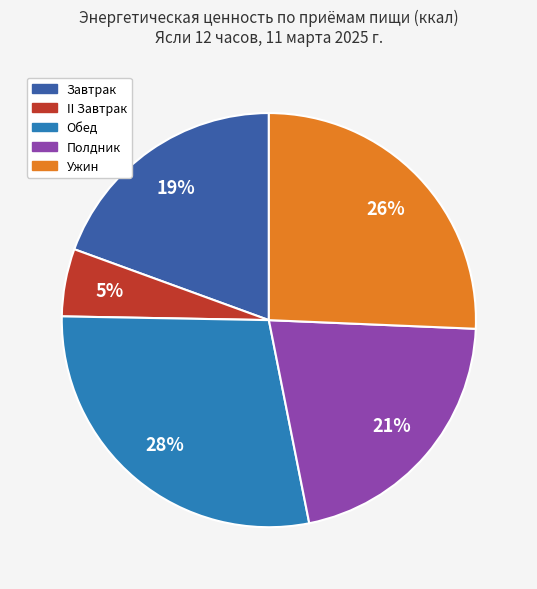

How many segments does this pie chart have?

5